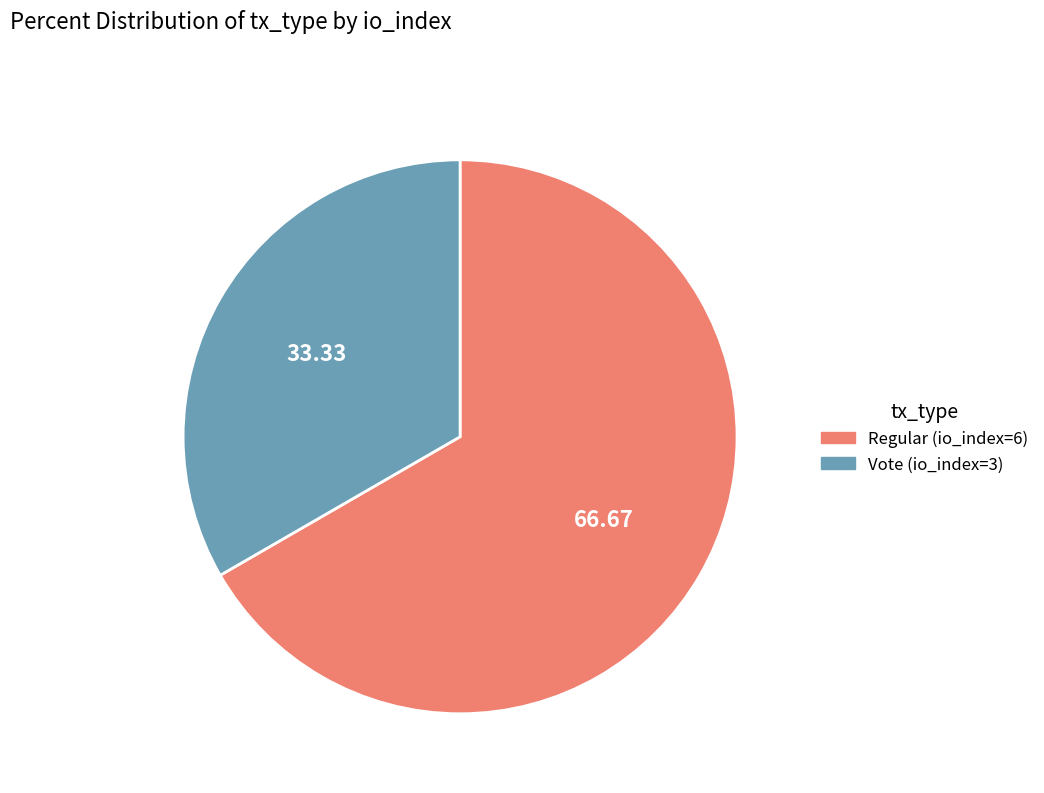

Is it true that Vote (io_index=3) is 33% of the pie?

True